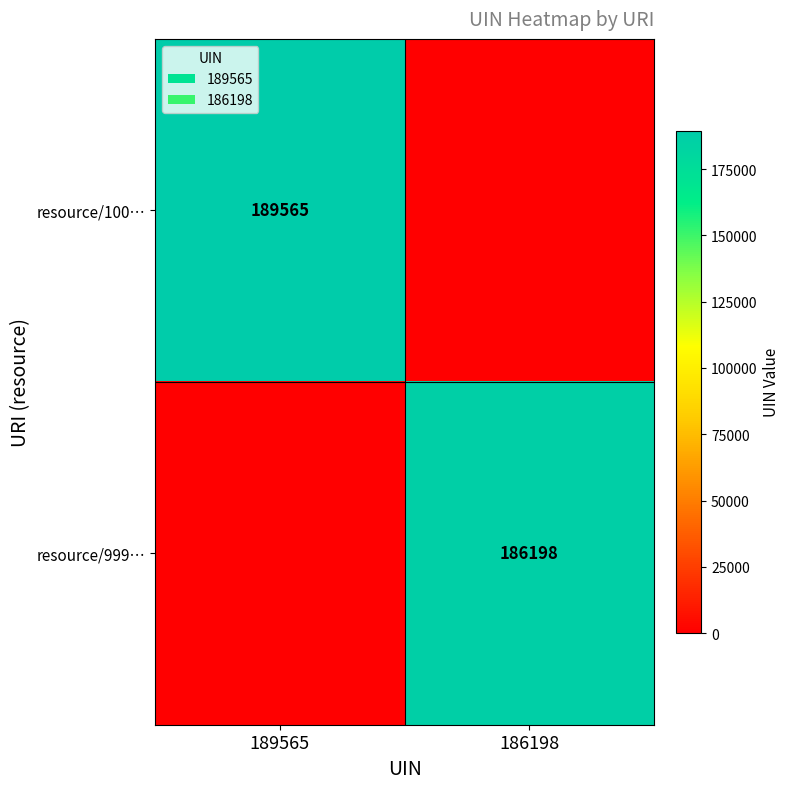

The value of resource/100… at 189565 is 315617. True or false?

False